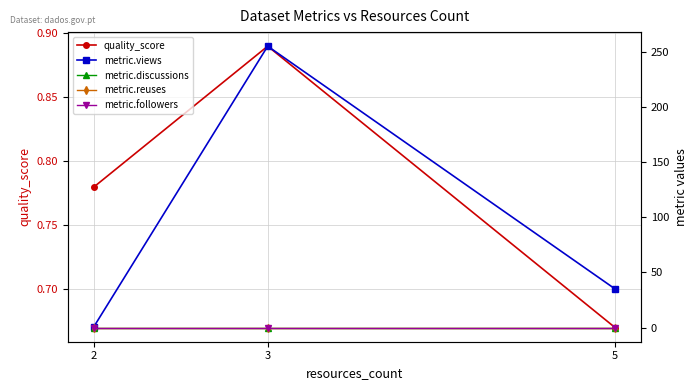

Rank the categories by quality_score value from highest to lowest.

3, 2, 5